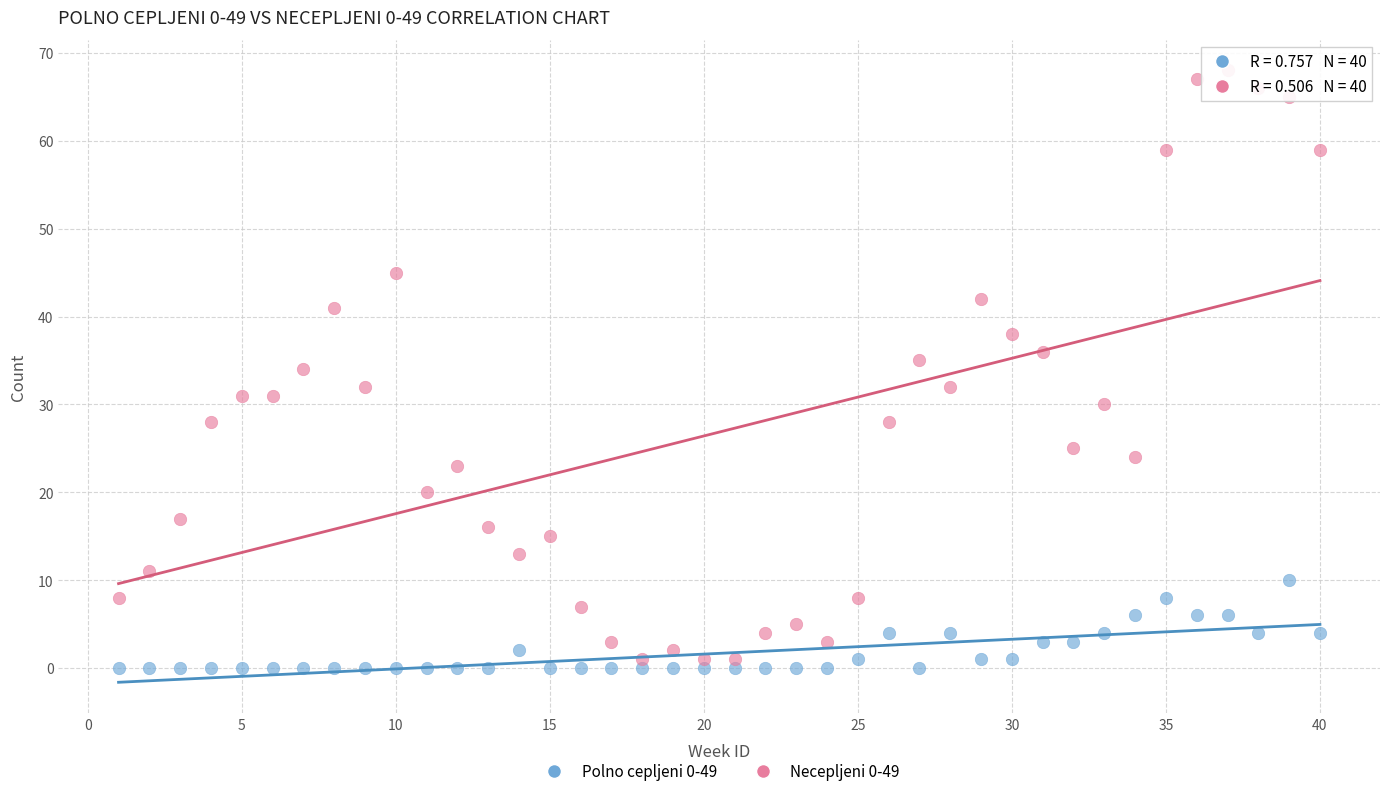

Across all data points, what is the range of Y values (max minus min)?

68